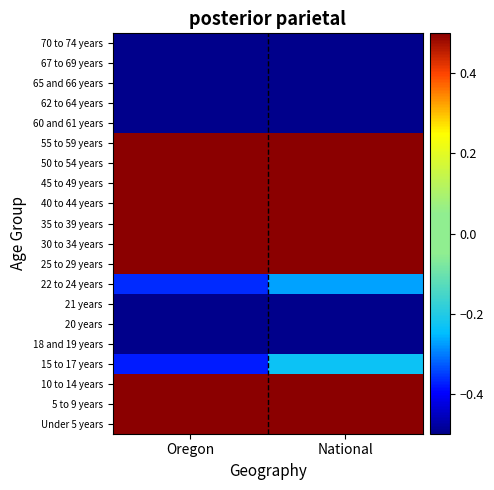

What is the greatest value displayed?

0.5